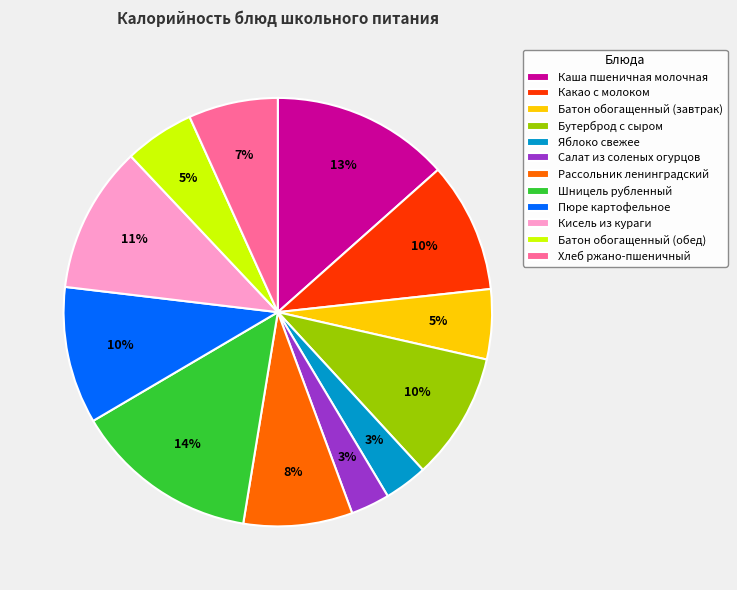

Approximately how many times larger is the value at Яблоко свежее compared to Батон обогащенный (обед)?

0.6